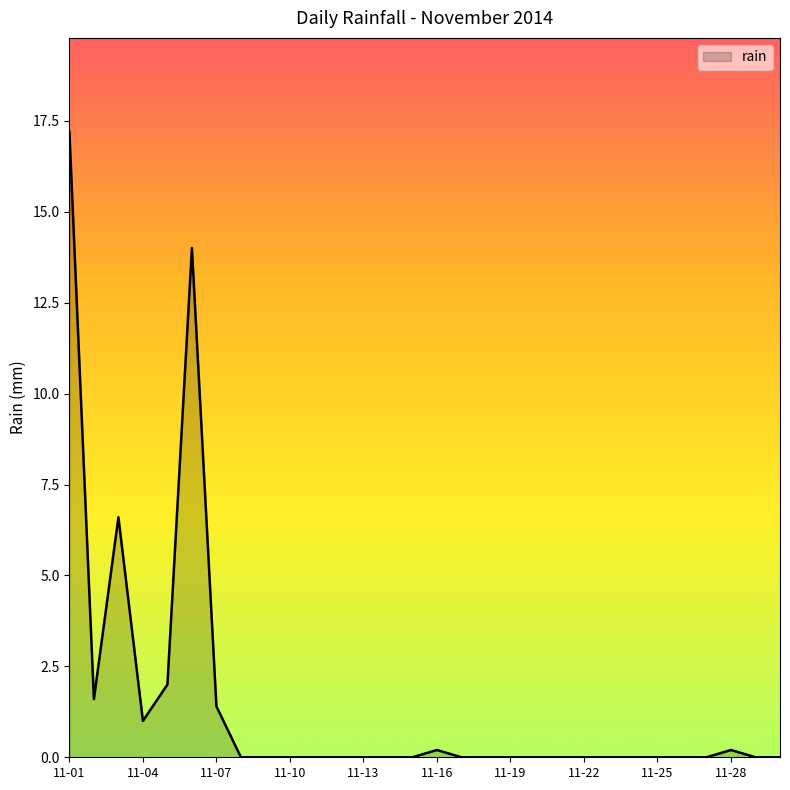

What is the maximum value shown in the chart?

17.2